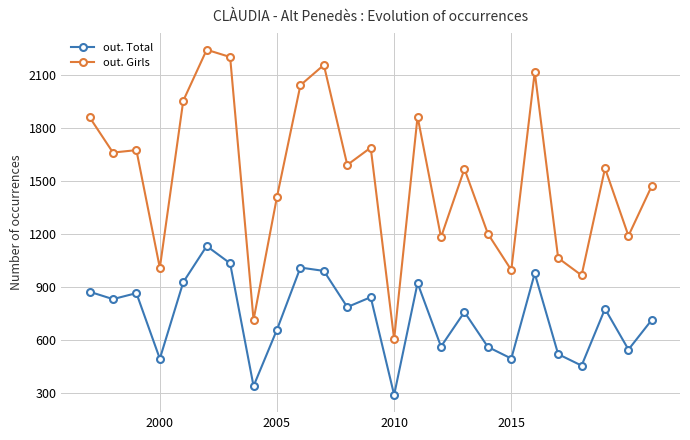

Which series has the largest total across all categories?

out. Girls